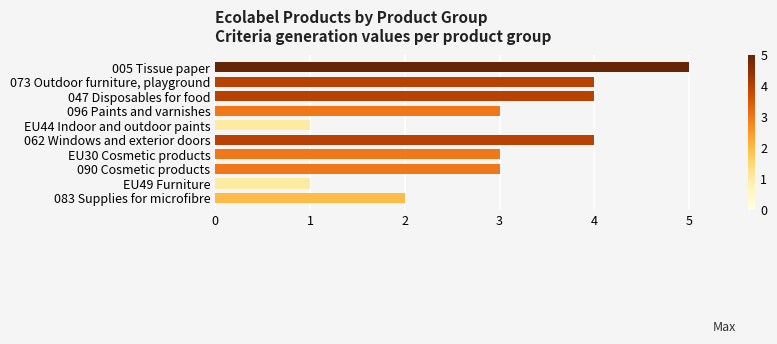

Which has a higher value, EU44 Indoor and outdoor paints or 073 Outdoor furniture, playground?

073 Outdoor furniture, playground